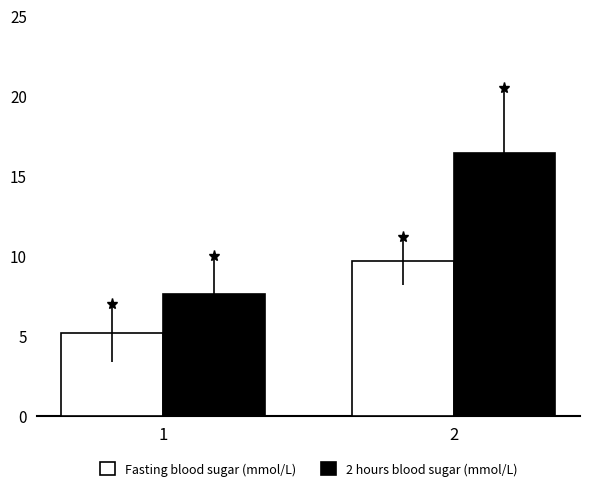

Reading right to left, what are all the values shown in this chart?

Fasting blood sugar (mmol/L): 9.7	5.2
2 hours blood sugar (mmol/L): 16.4	7.6